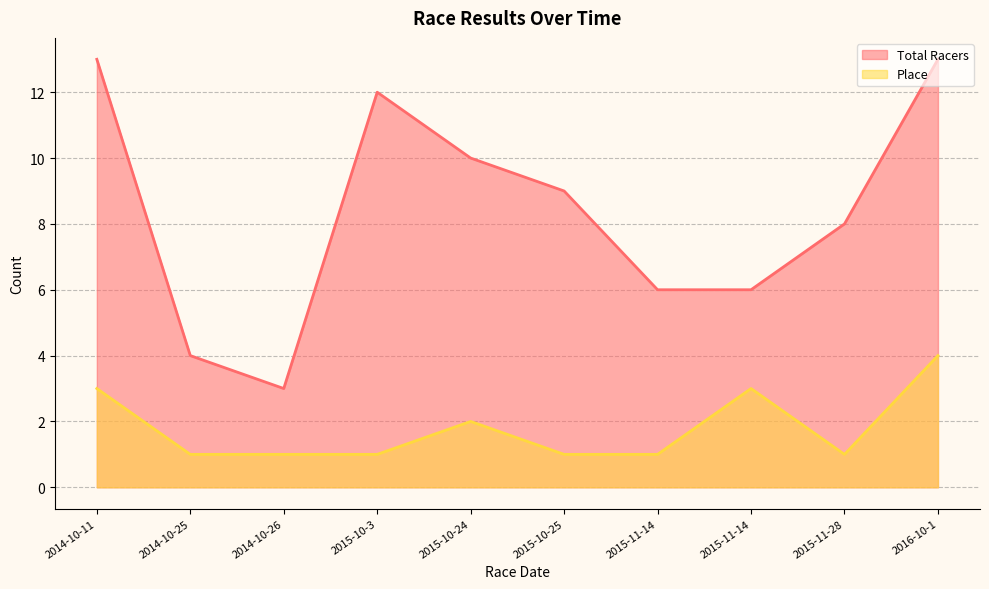

What value does the Place series have at 2016-10-1?

4